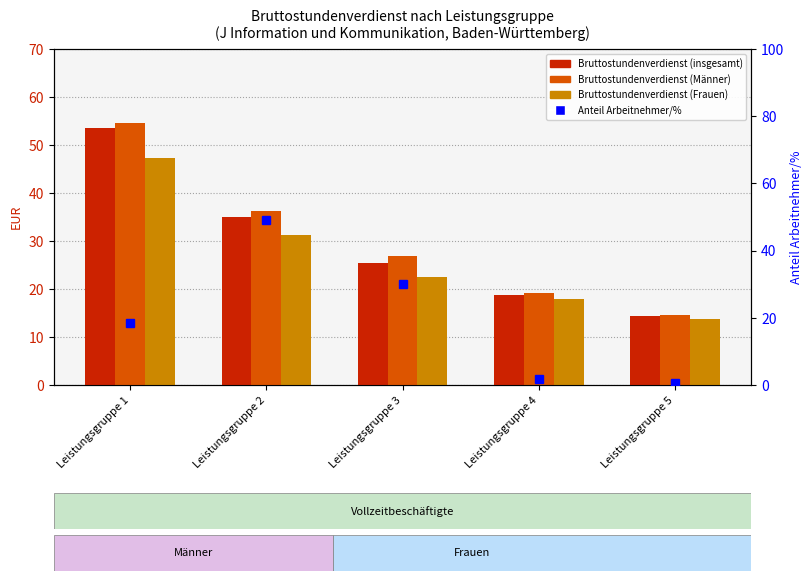

List the labels in order of Bruttostundenverdienst (insgesamt) value, smallest first.

Leistungsgruppe 5, Leistungsgruppe 4, Leistungsgruppe 3, Leistungsgruppe 2, Leistungsgruppe 1